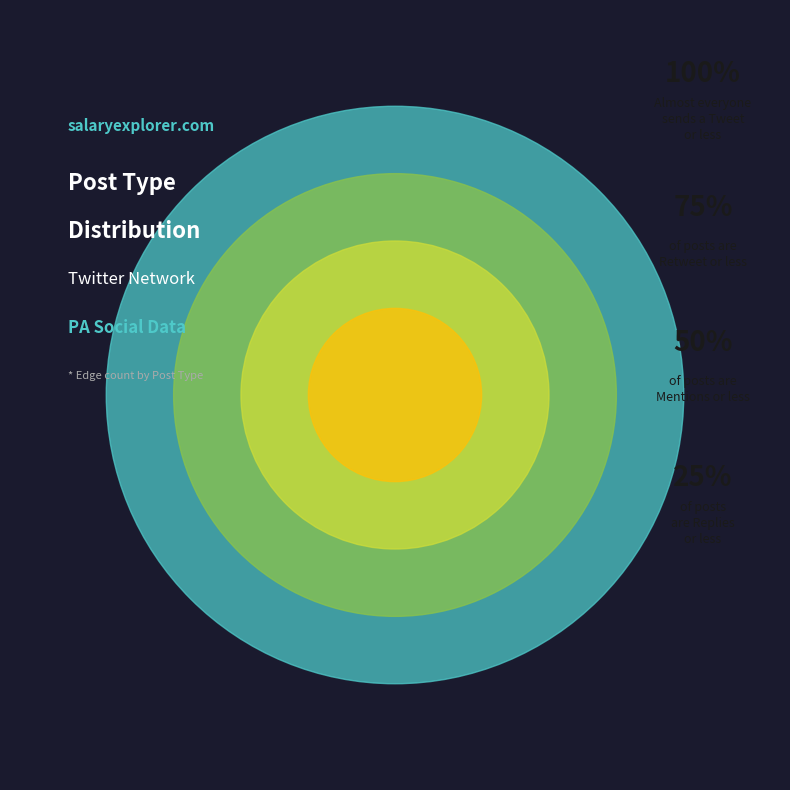

How many slices are in this pie chart?

4